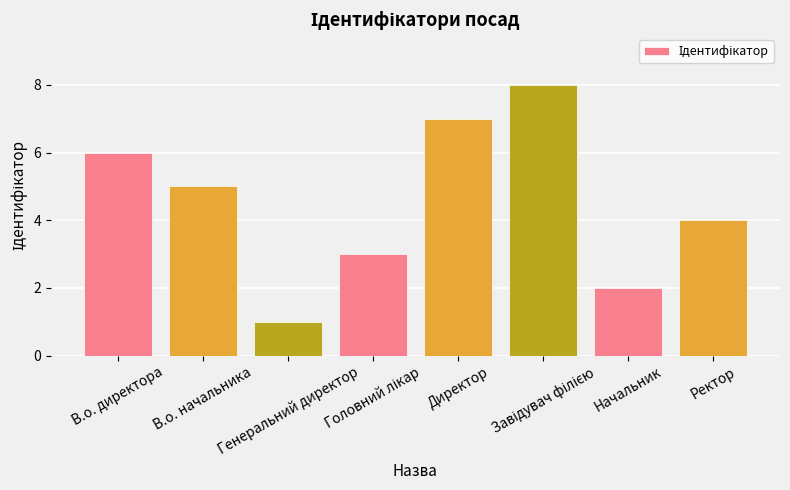

What is the difference between the maximum and second lowest values?

6